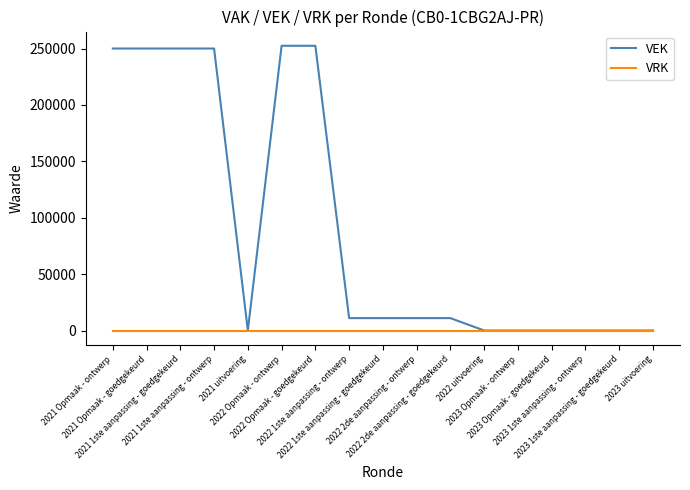

How many lines are shown in the chart?

2